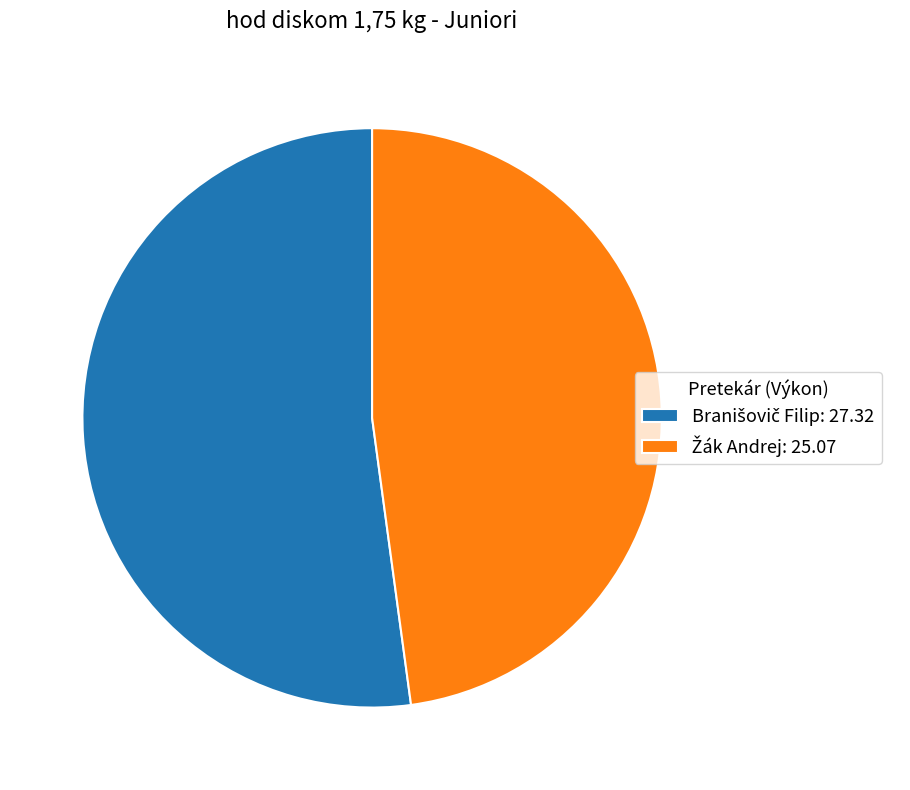

Does any single category account for the majority?

Yes